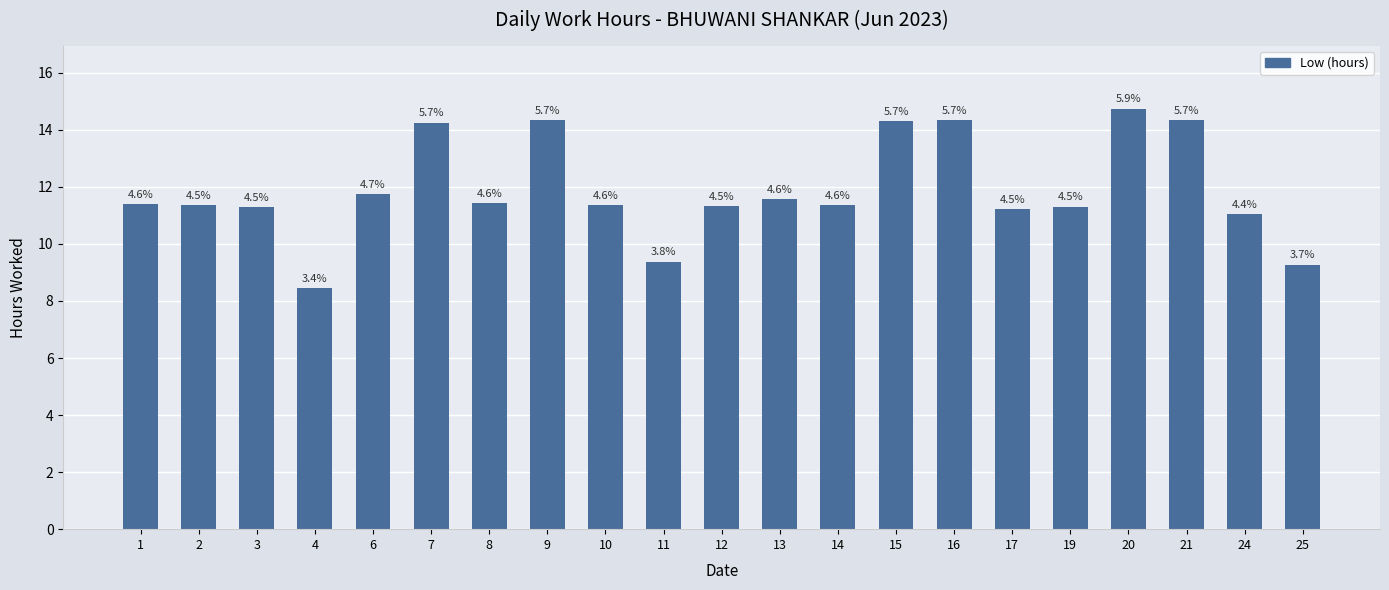

Does the chart contain any negative values?

No